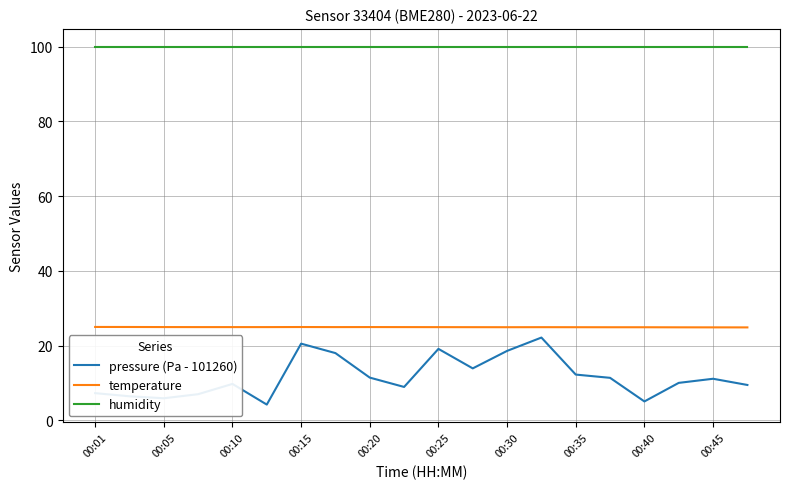

Which series has the largest total across all categories?

humidity